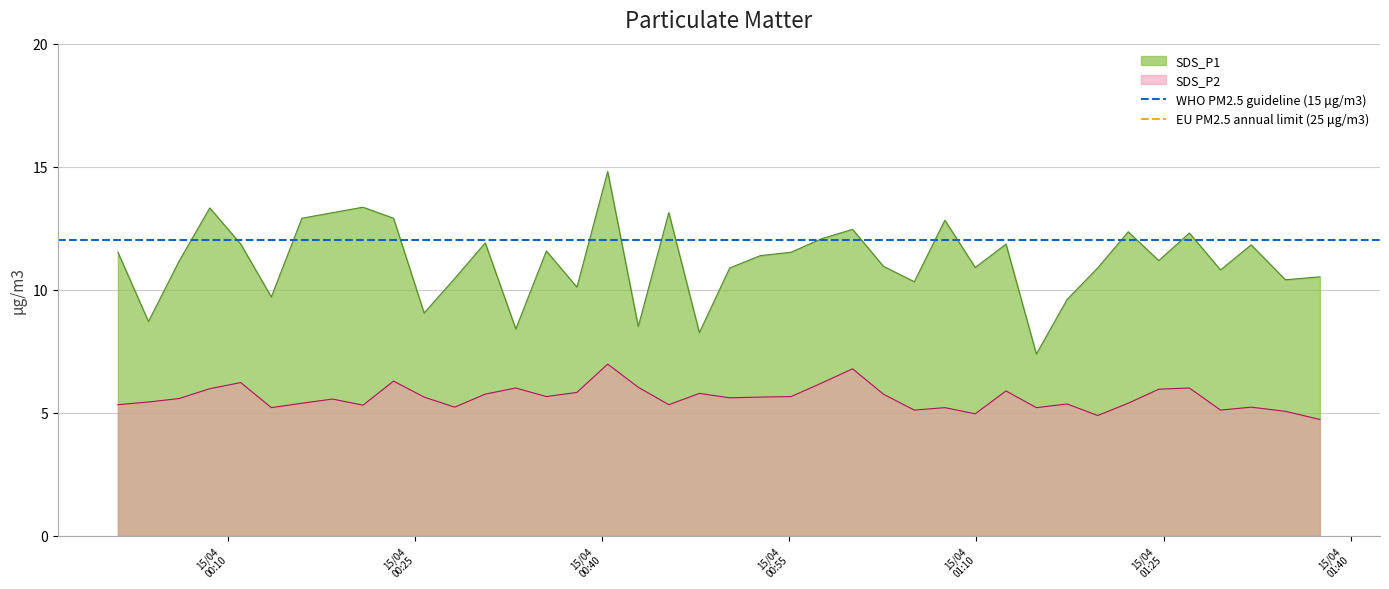

True or false: SDS_P2 and SDS_P1 intersect in this chart.

False